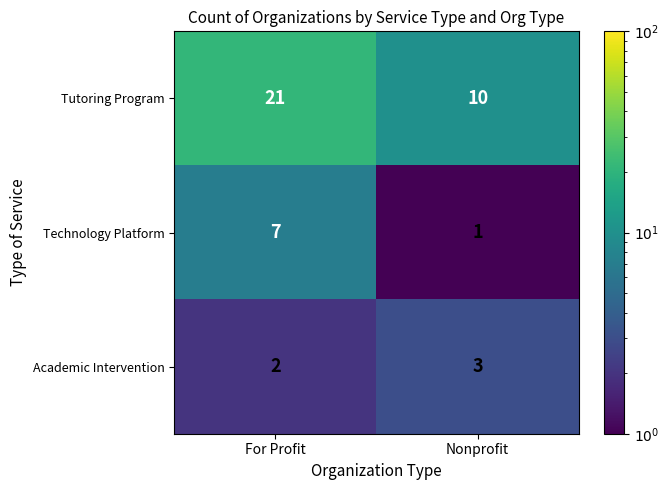

How many categories are shown in the chart?

2